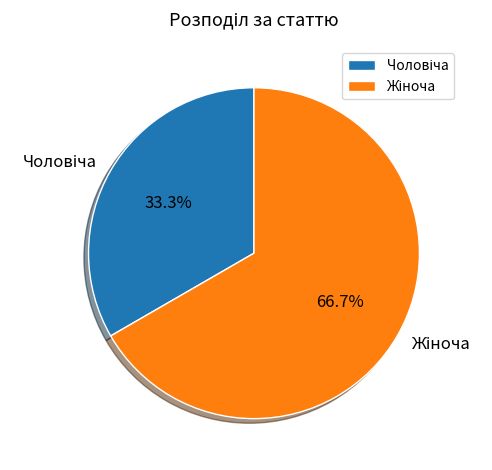

Is there a majority slice in this chart?

Yes